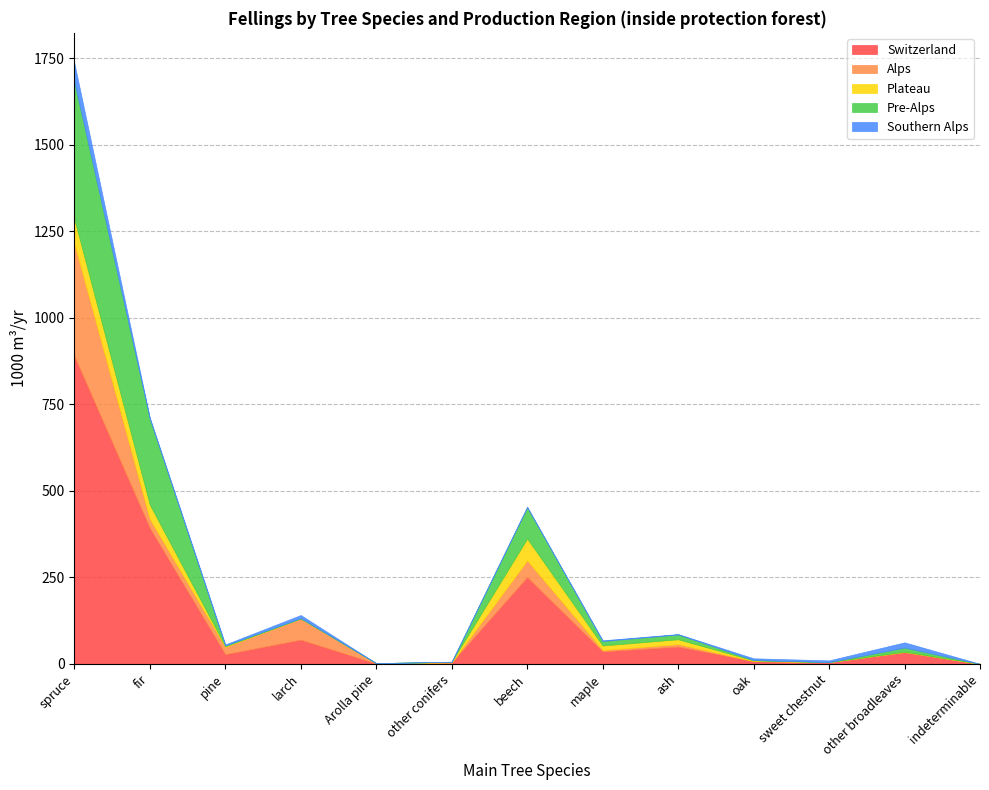

The value of Southern Alps at beech is 0. True or false?

True